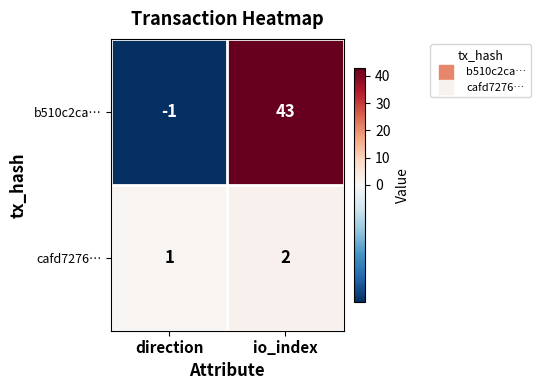

Reading right to left, transcribe all the data shown in this chart.

b510c2ca…: 43	-1
cafd7276…: 2	1